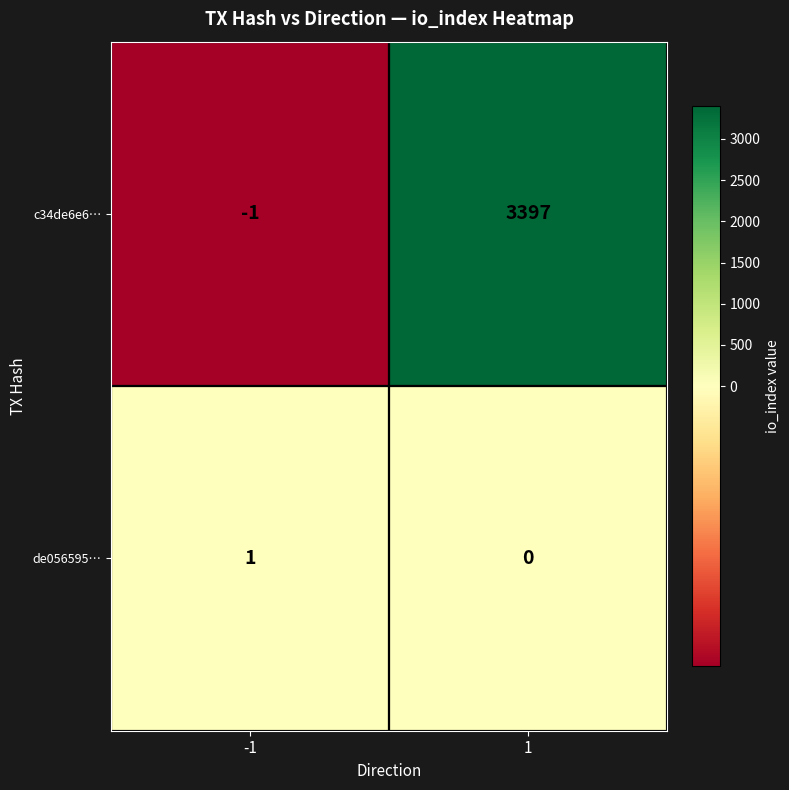

List the series in order of their overall mean, highest first.

c34de6e6…, de056595…